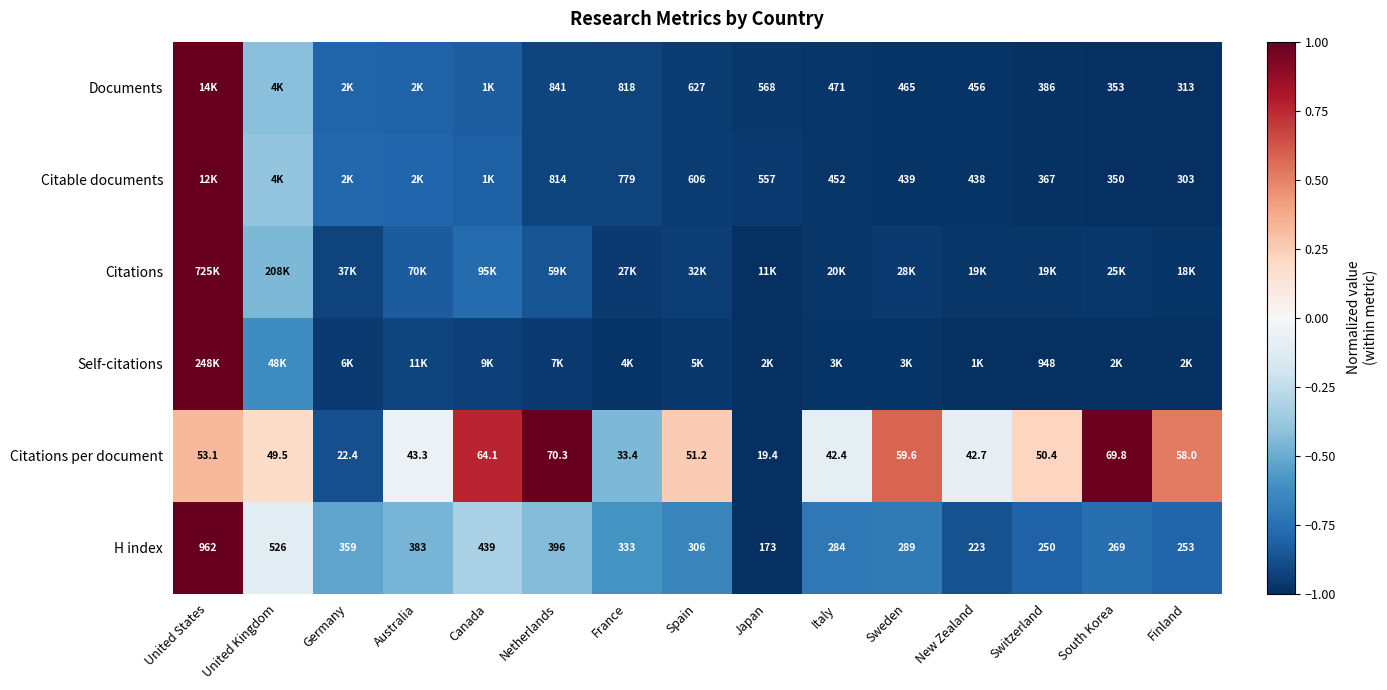

Where is Citations per document nearest to the value 44?

Australia